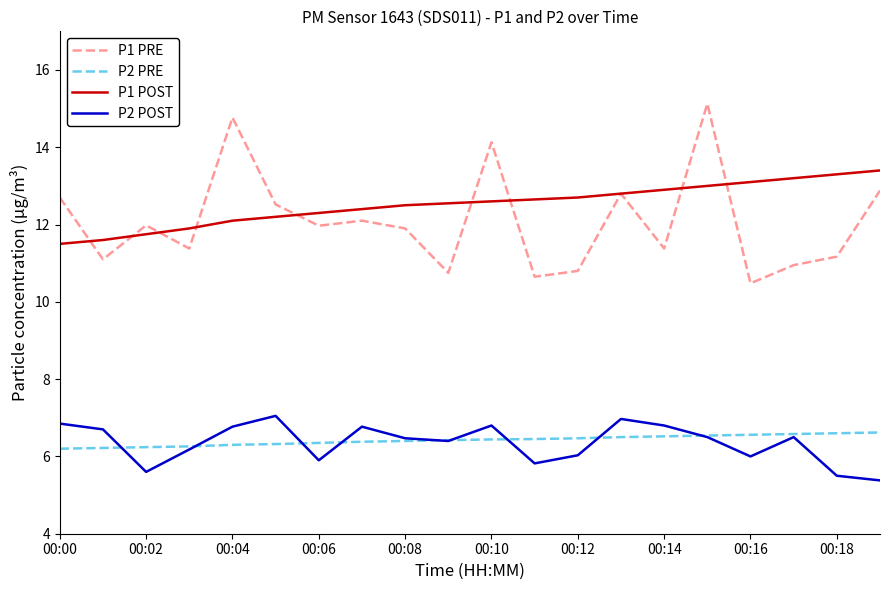

Which series has the largest range (max minus min)?

P1 PRE